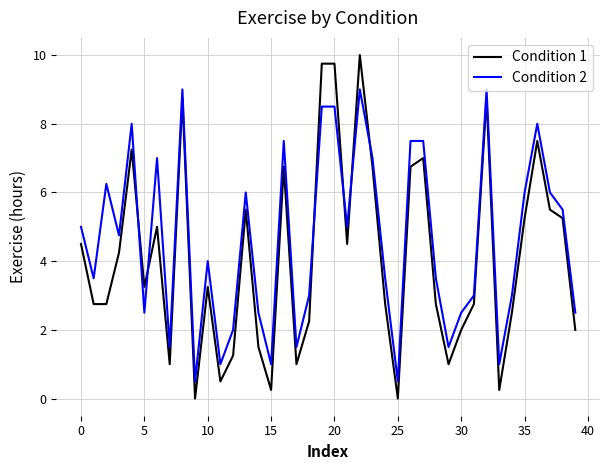

True or false: Condition 1 has more than 2 interior local peaks.

True